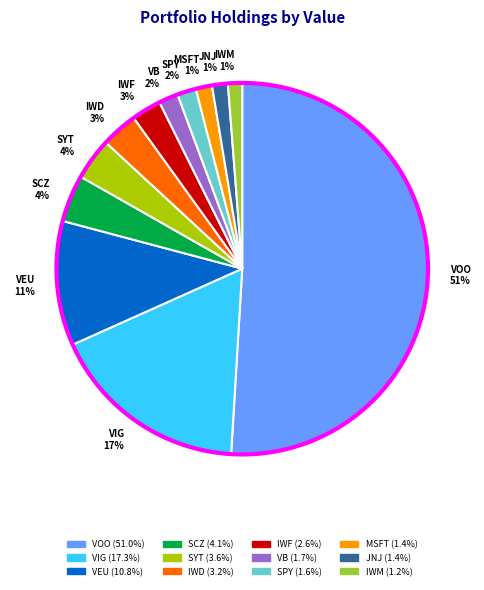

Is it true that SPY is 2% of the pie?

True